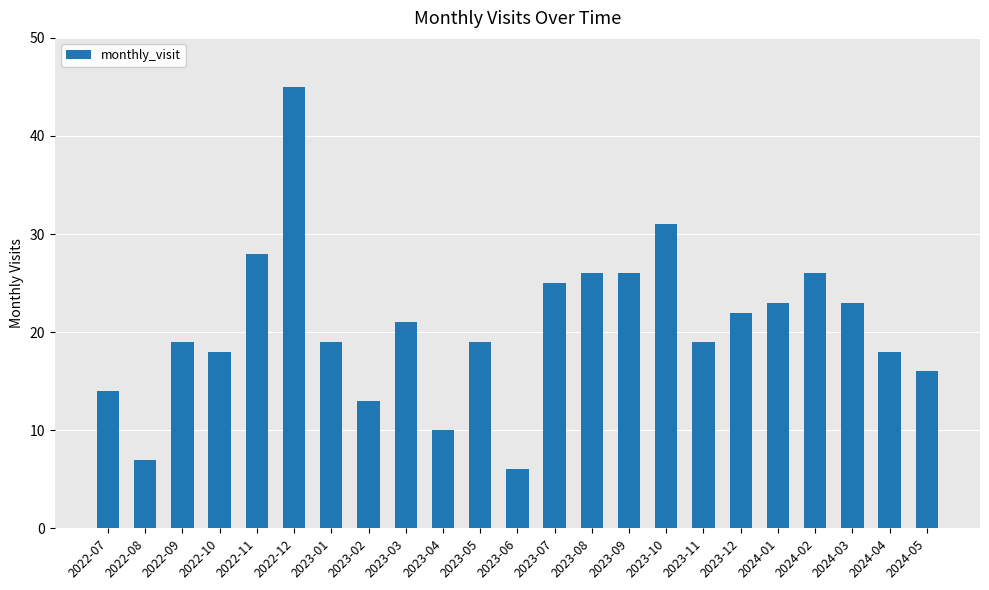

Reading right to left, what are all the values shown in this chart?

2024-05=16	2024-04=18	2024-03=23	2024-02=26	2024-01=23	2023-12=22	2023-11=19	2023-10=31	2023-09=26	2023-08=26	2023-07=25	2023-06=6	2023-05=19	2023-04=10	2023-03=21	2023-02=13	2023-01=19	2022-12=45	2022-11=28	2022-10=18	2022-09=19	2022-08=7	2022-07=14